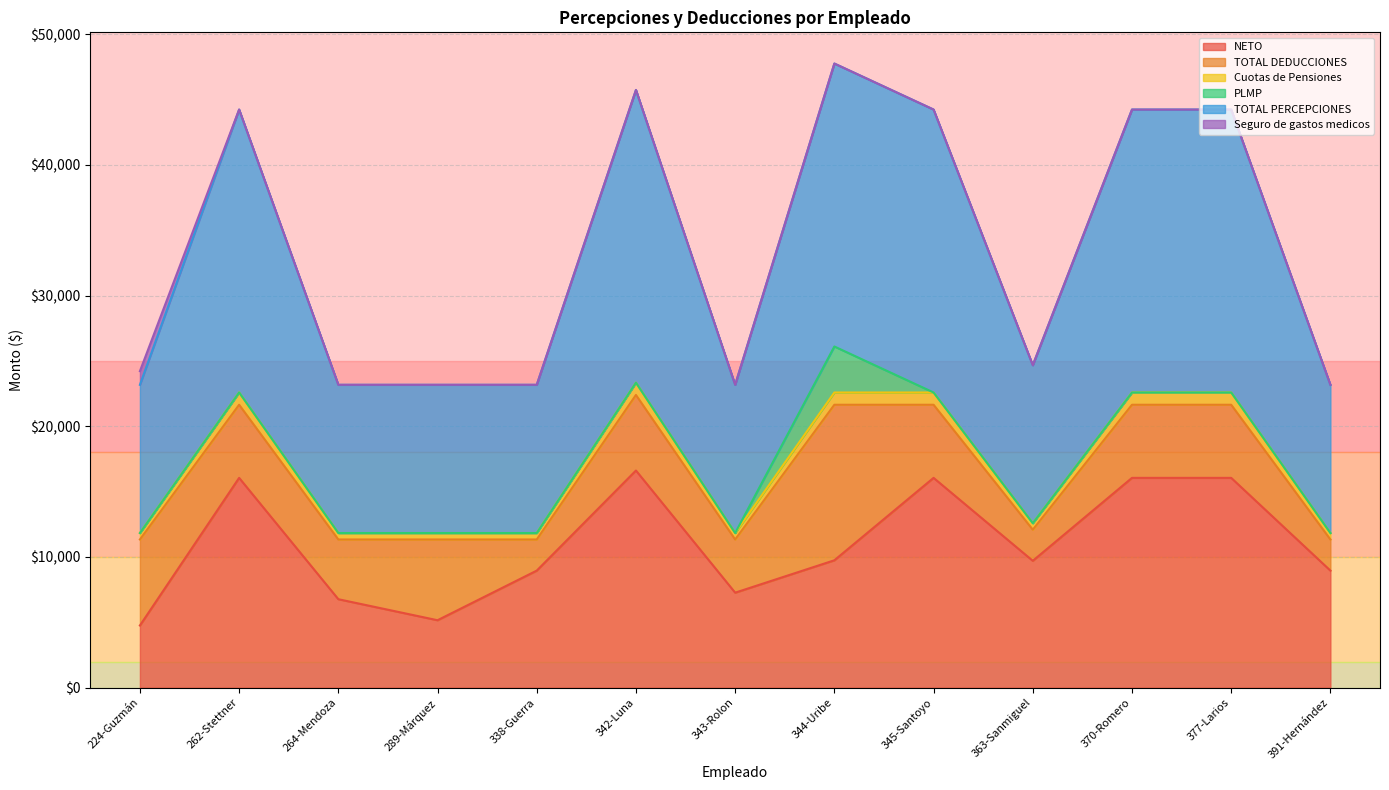

Between 264-Mendoza and 391-Hernández, which series saw the biggest shift?

NETO